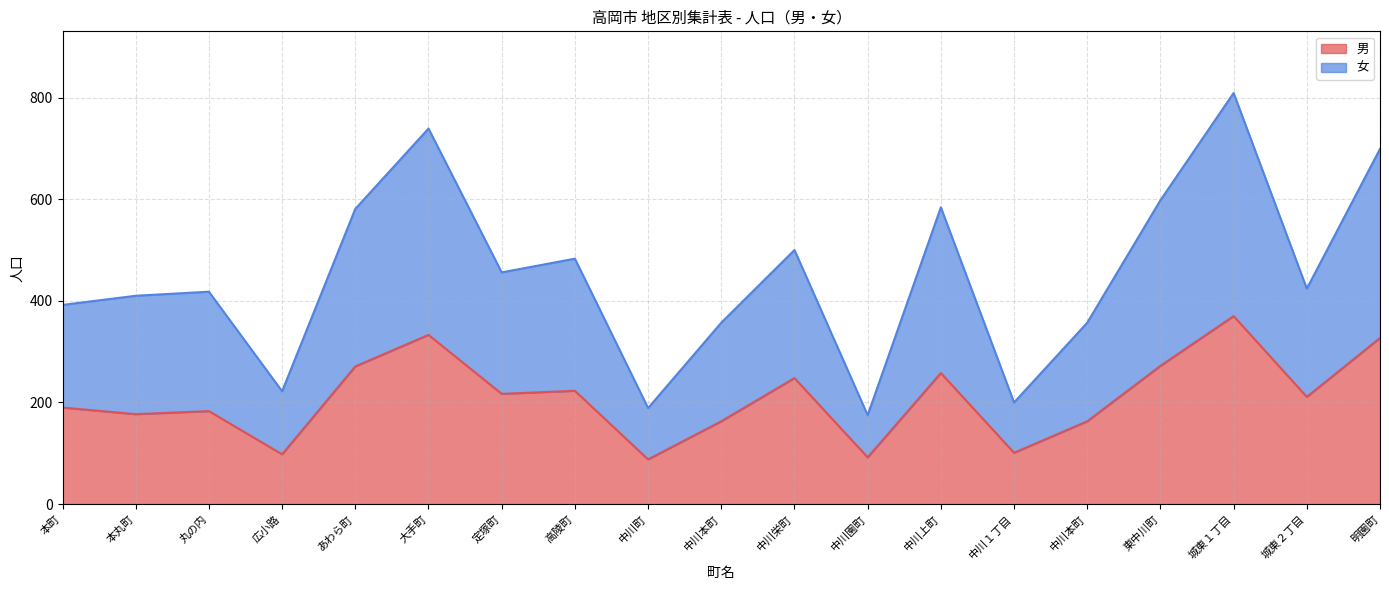

Does the chart have visible grid lines?

Yes